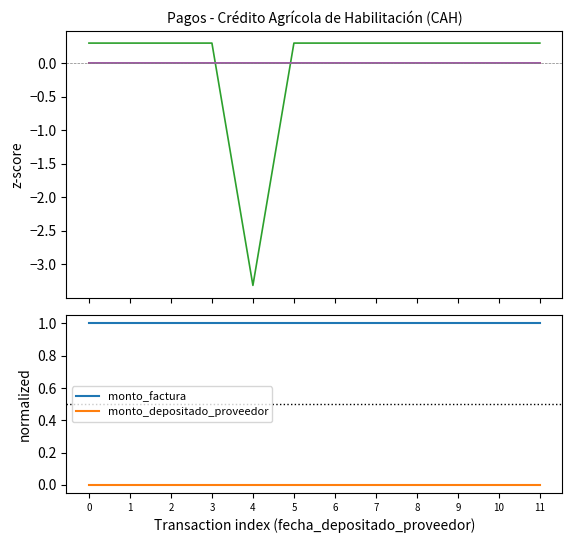

Which series has the widest spread of values?

nro_timbrado